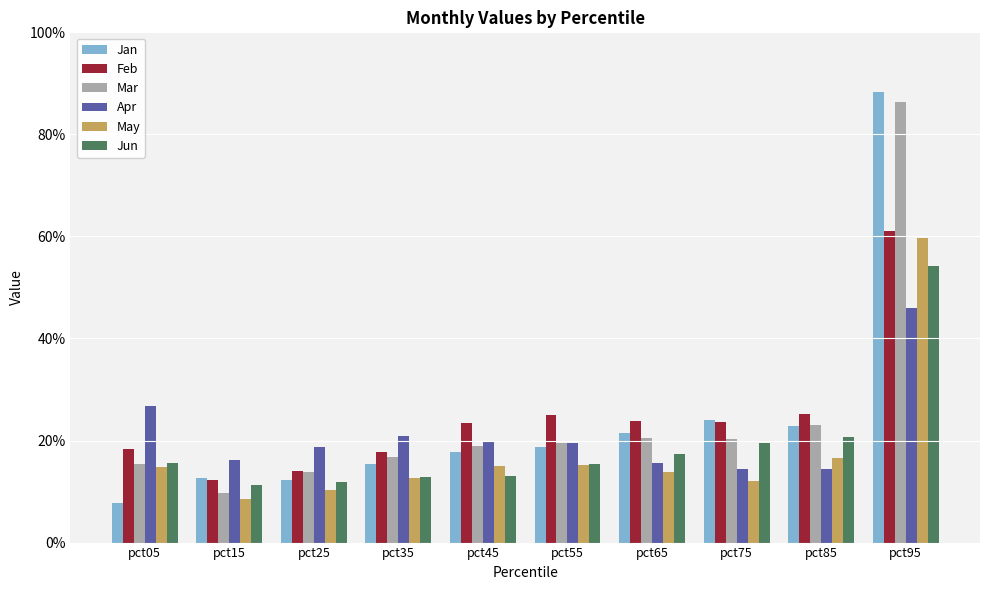

Which category has the highest value across all series?

pct95